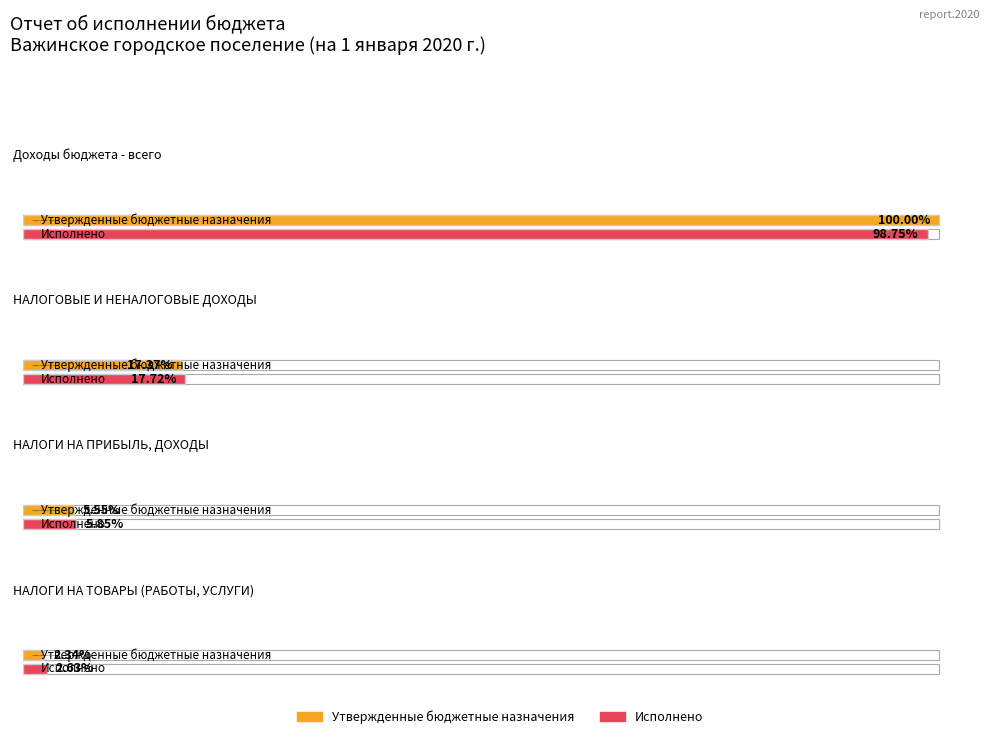

How many bars are there in total?

8